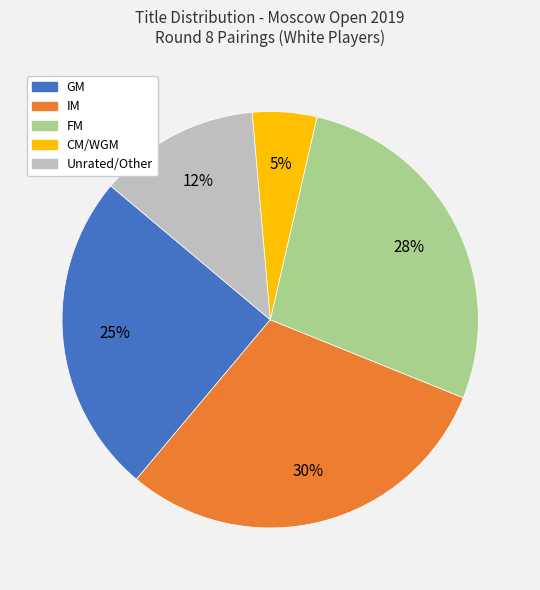

To the nearest percent, what is the difference between the largest and smallest slice percentages?

25%